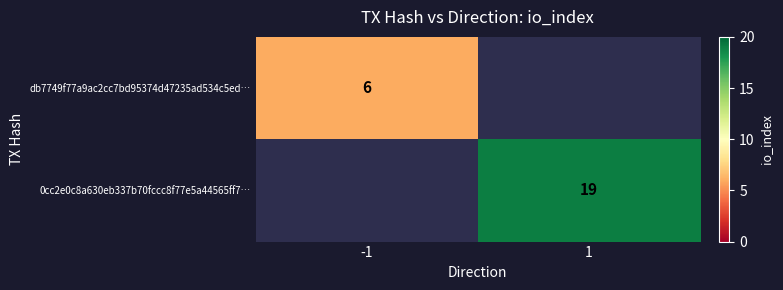

Is the value of 0cc2e0c8a630eb337b70fccc8f77e5a44565ff7… at 1 greater than the value of db7749f77a9ac2cc7bd95374d47235ad534c5ed… at -1?

Yes